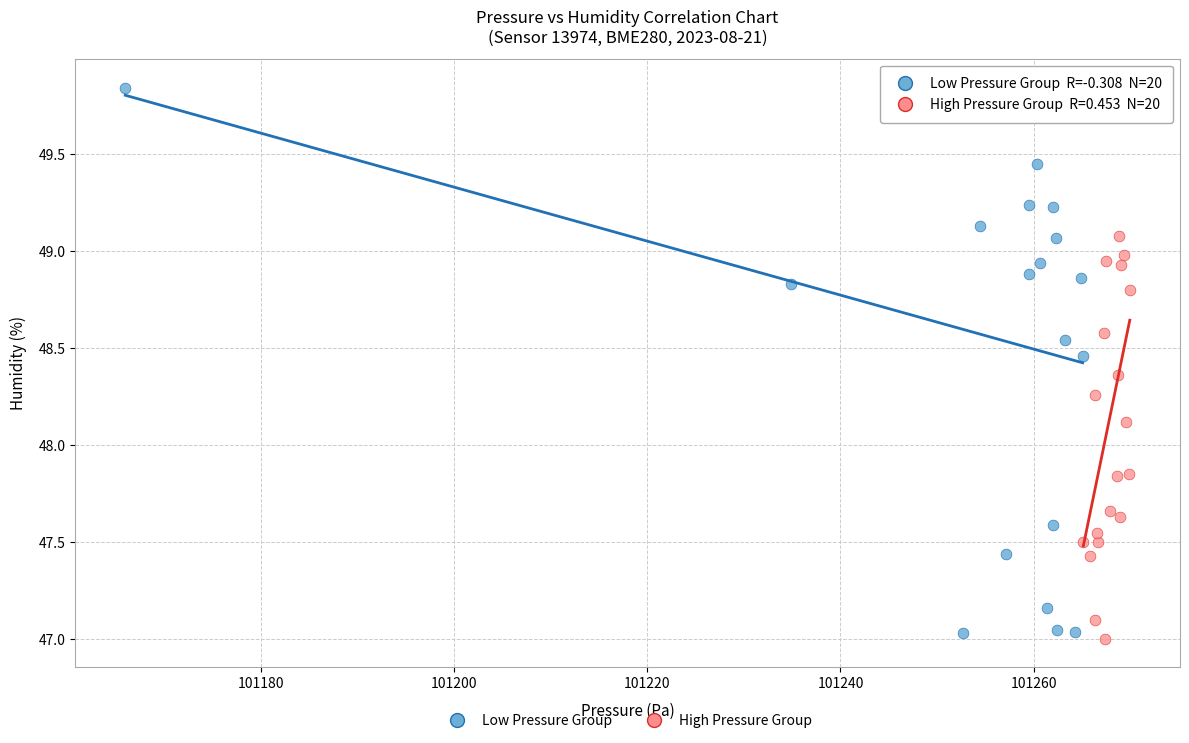

Which series has the widest spread of Y values?

Low Pressure Group